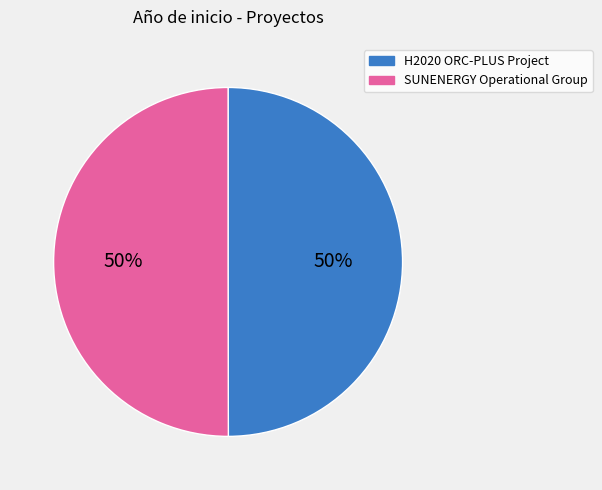

What is the ratio of the value at H2020 ORC-PLUS Project to the value at SUNENERGY Operational Group?

1.0